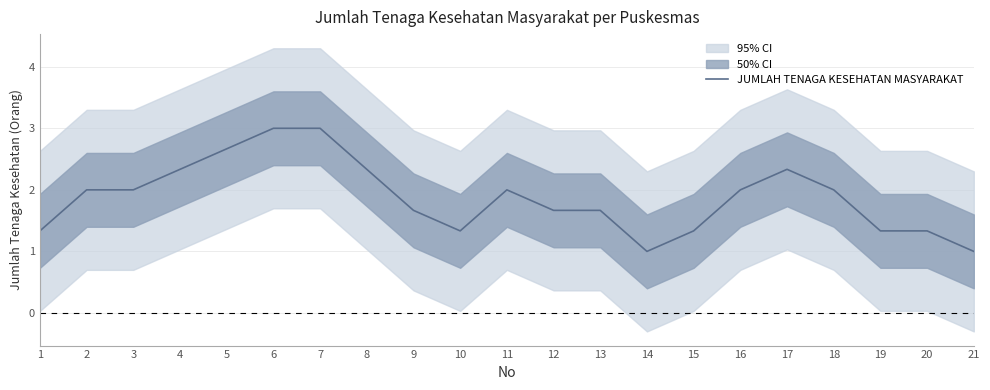

What is the difference between the values at 4 and 13?

0.7